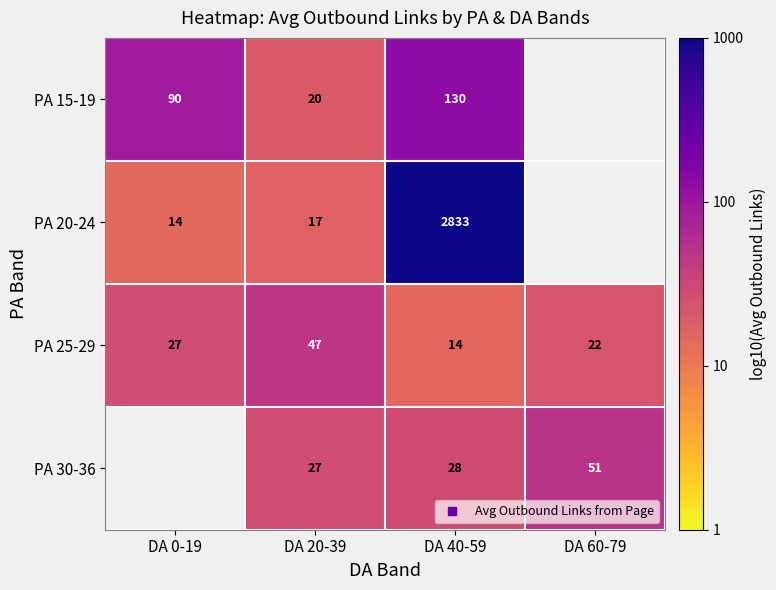

At which category is the sum across all series the highest?

DA 40-59